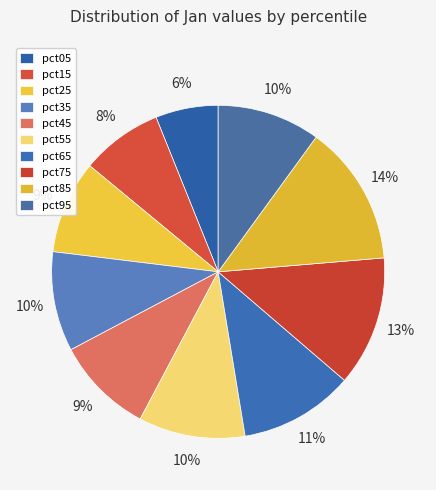

Does any single category account for the majority?

No